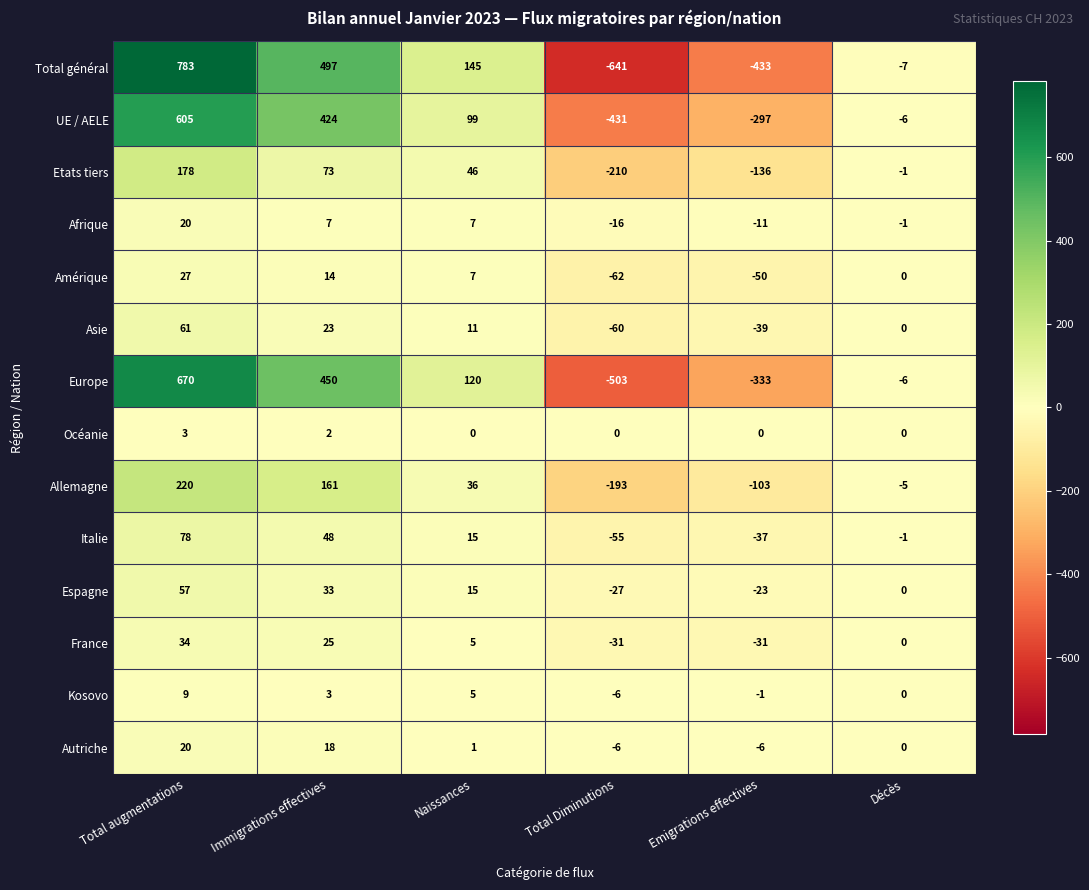

List the labels in order of Amérique value, smallest first.

Total Diminutions, Emigrations effectives, Décès, Naissances, Immigrations effectives, Total augmentations